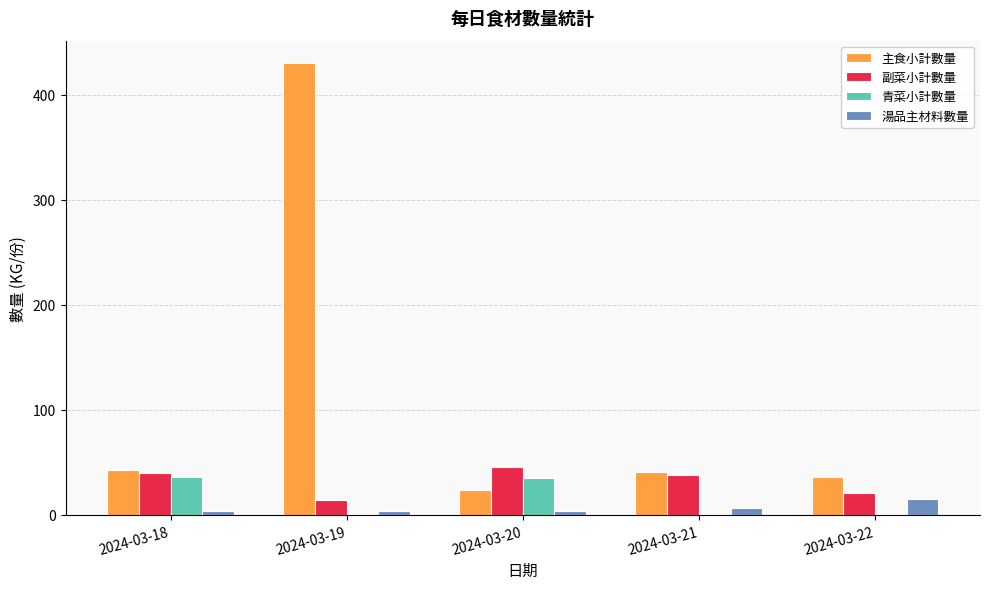

True or false: 青菜小計數量 has a value of 51.0 at 2024-03-18.

False